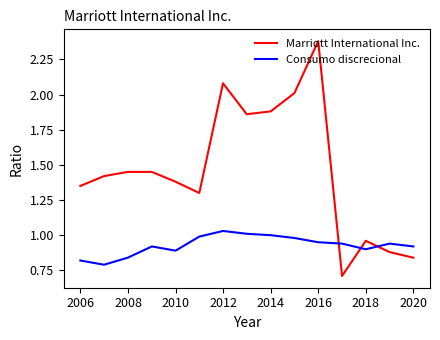

Between 2016 and 2018, which series saw the biggest shift?

Marriott International Inc.